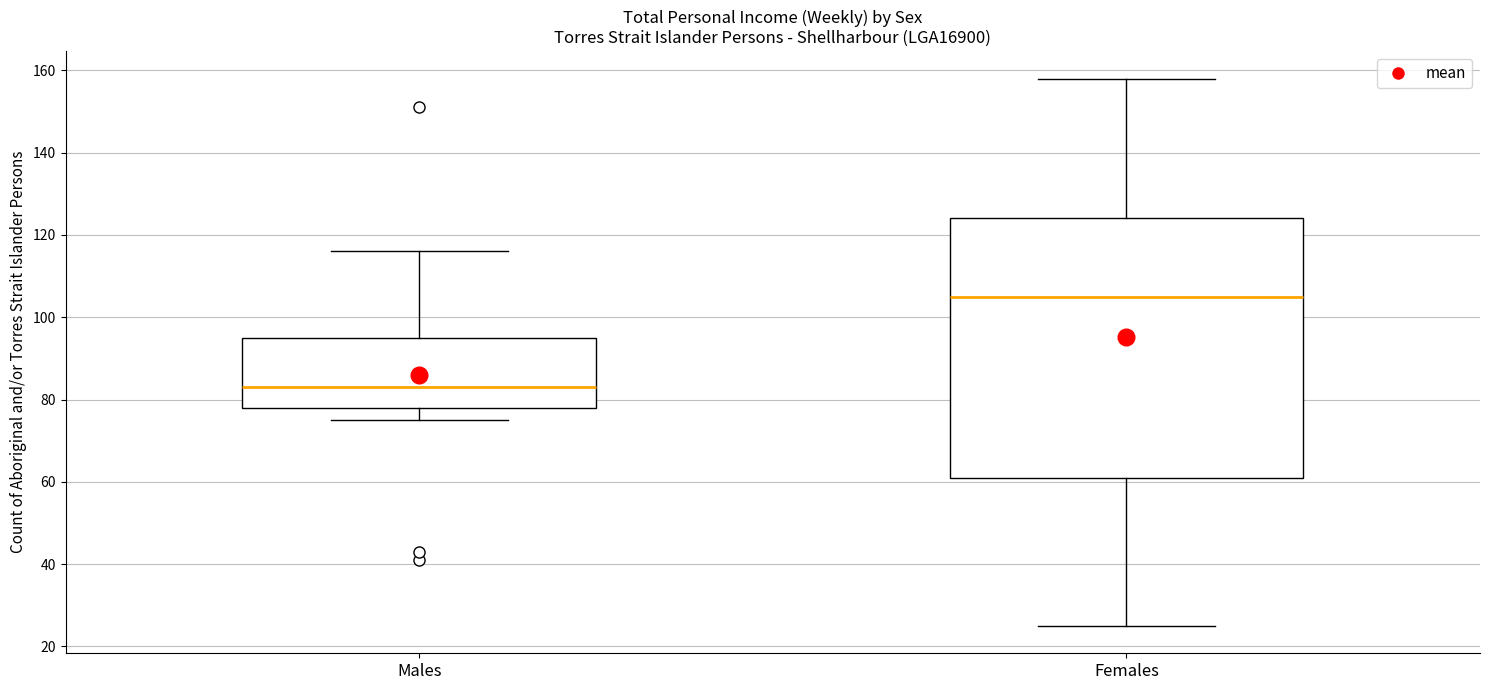

Where does the upper whisker of the box for Females end on the y-axis? The values are not printed on the chart, so give them approximately, as read against the axis.

158